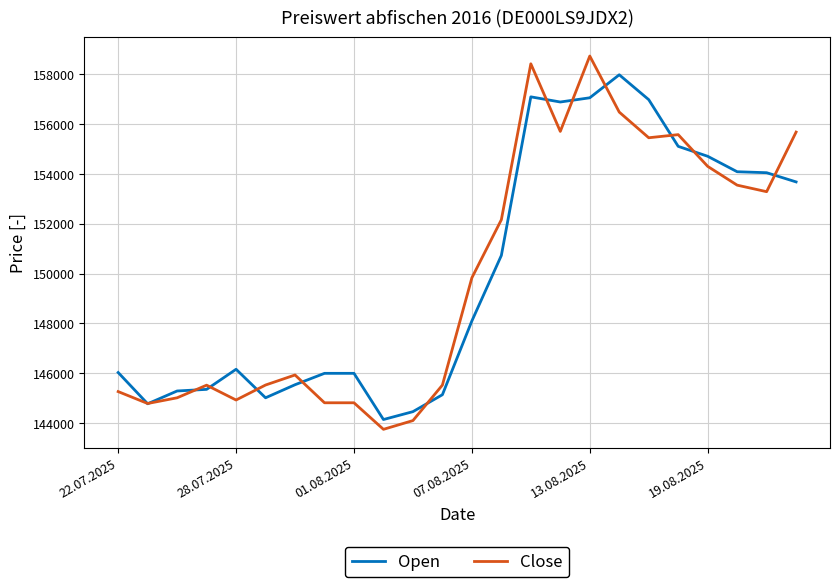

After their last crossing, which series has the higher values: Close or Open?

Close